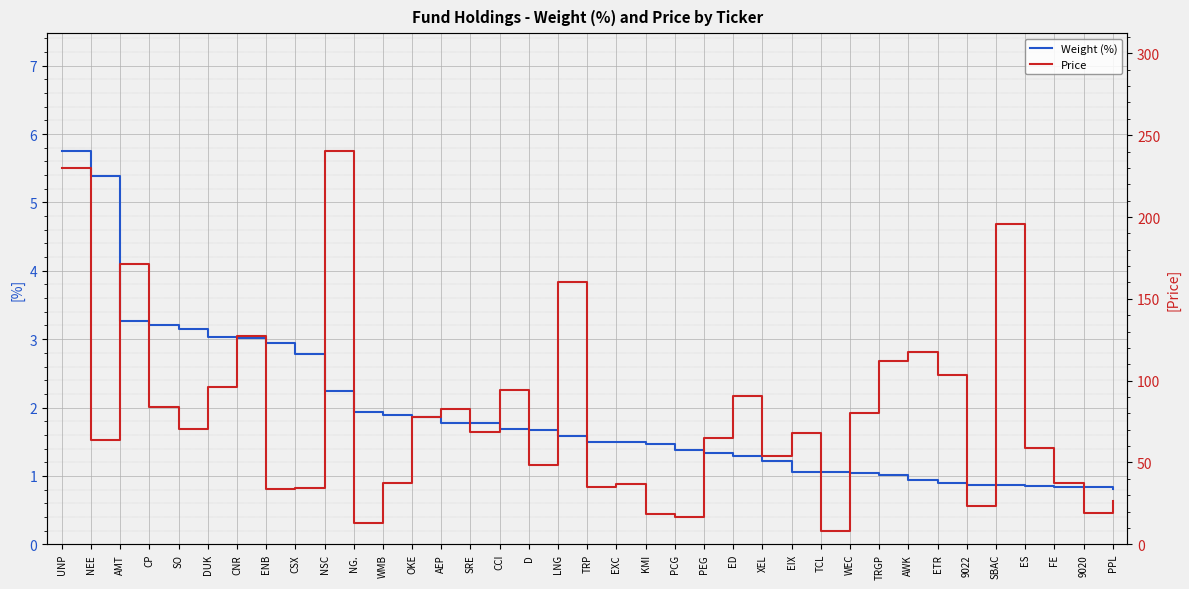

How many data points does each series have?

37